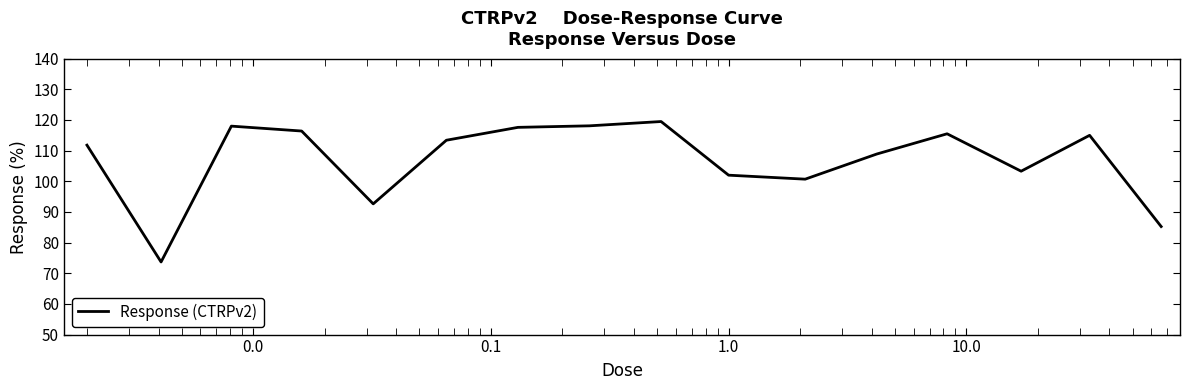

How many lines are shown in the chart?

1